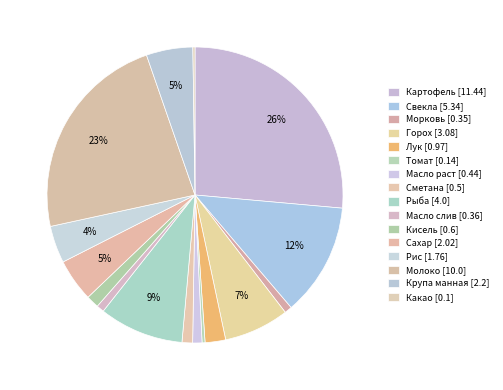

The Морковь slice represents 11% of the pie. True or false?

False